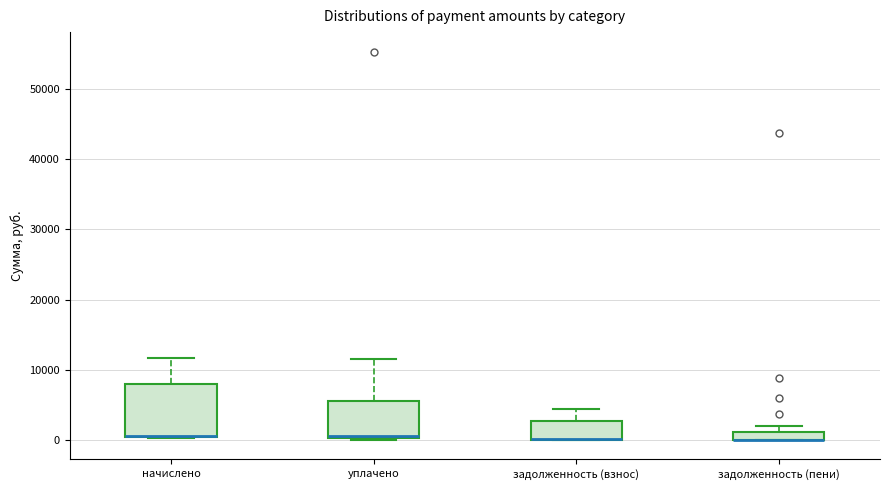

Where is the lower edge of the box for начислено on the y-axis? The values are not printed on the chart, so give them approximately, as read against the axis.

0